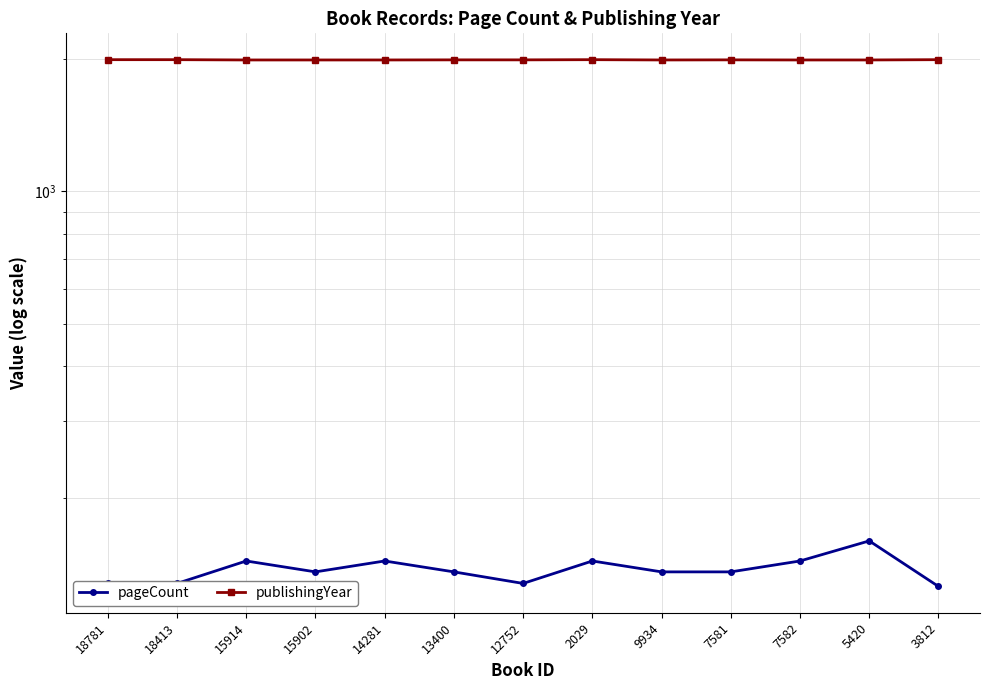

True or false: pageCount and publishingYear cross at least once.

False